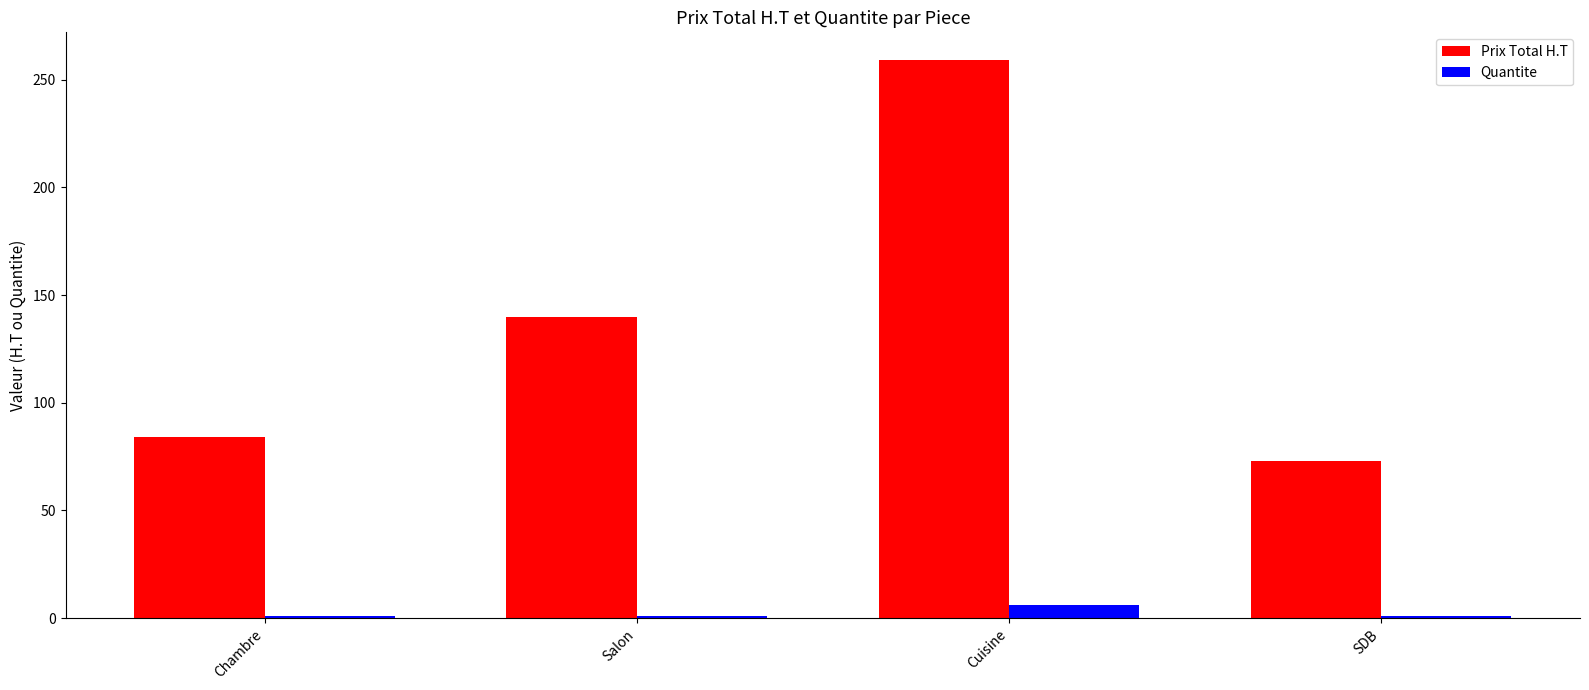

Reading left to right, what are all the values shown in this chart?

Prix Total H.T: Chambre=84	Salon=140	Cuisine=259	SDB=73
Quantite: Chambre=1	Salon=1	Cuisine=6	SDB=1